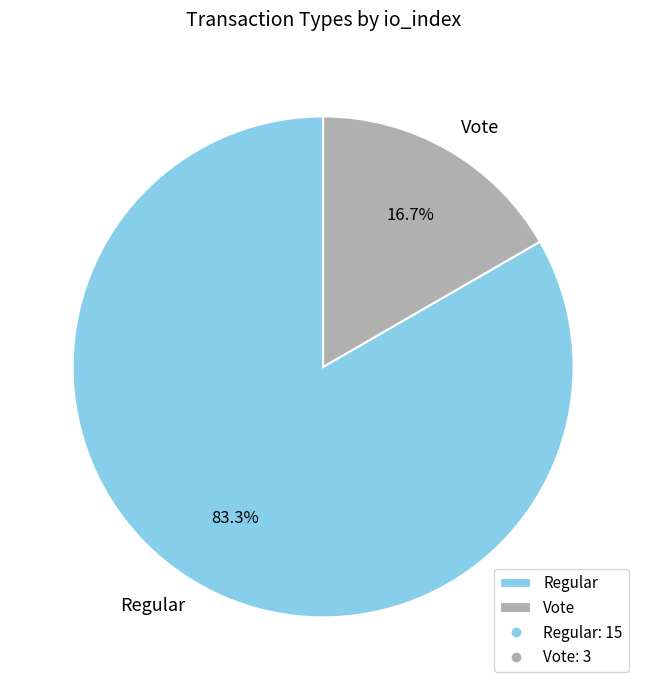

What percentage is NOT represented by Regular?

16.7%